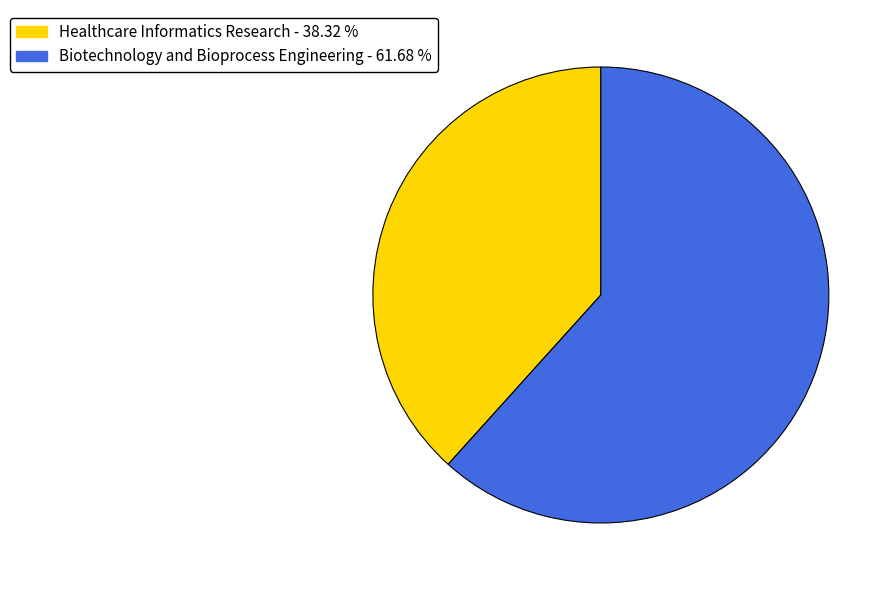

Approximately how many times larger is the value at Healthcare Informatics Research compared to Biotechnology and Bioprocess Engineering?

0.6